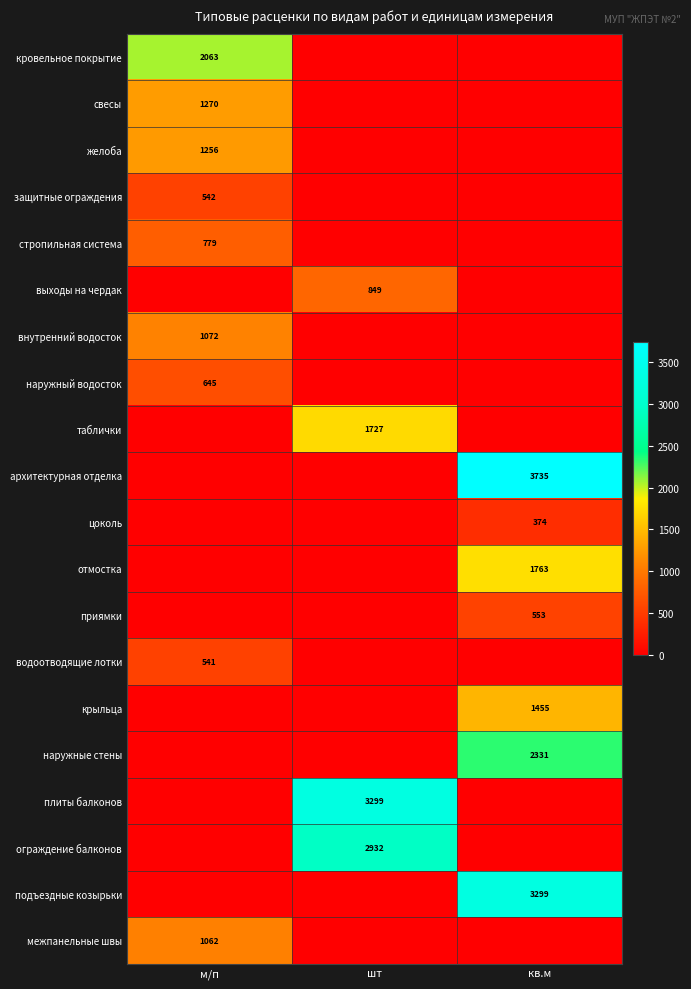

The наружный водосток series shows 322.4 at м/п. True or false?

False